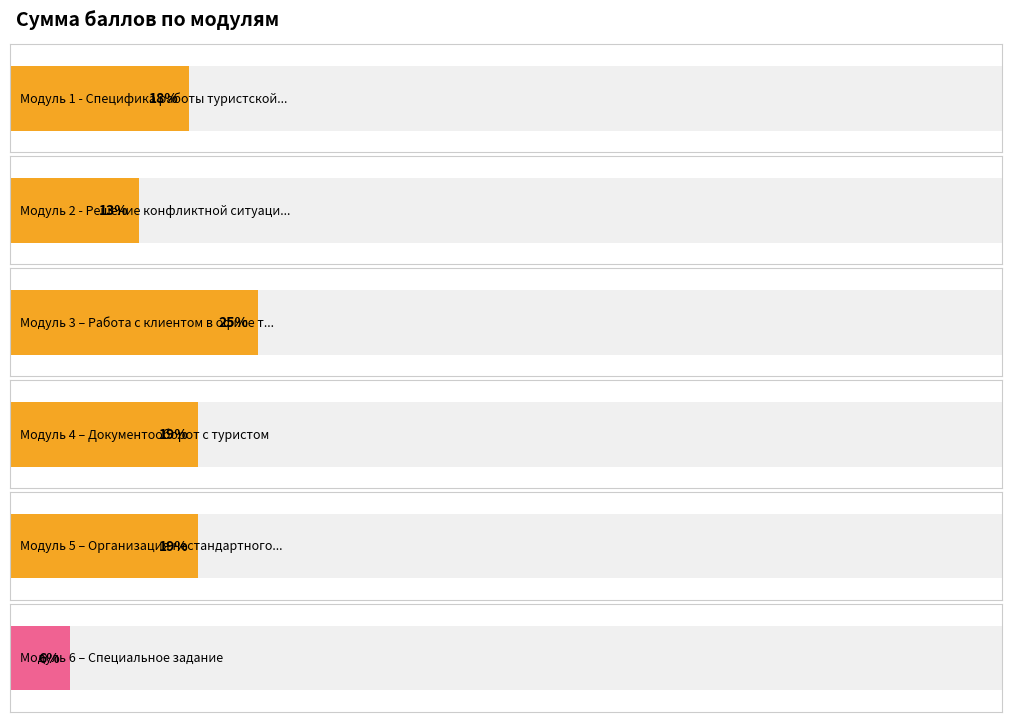

What is the maximum value shown in the chart?

25